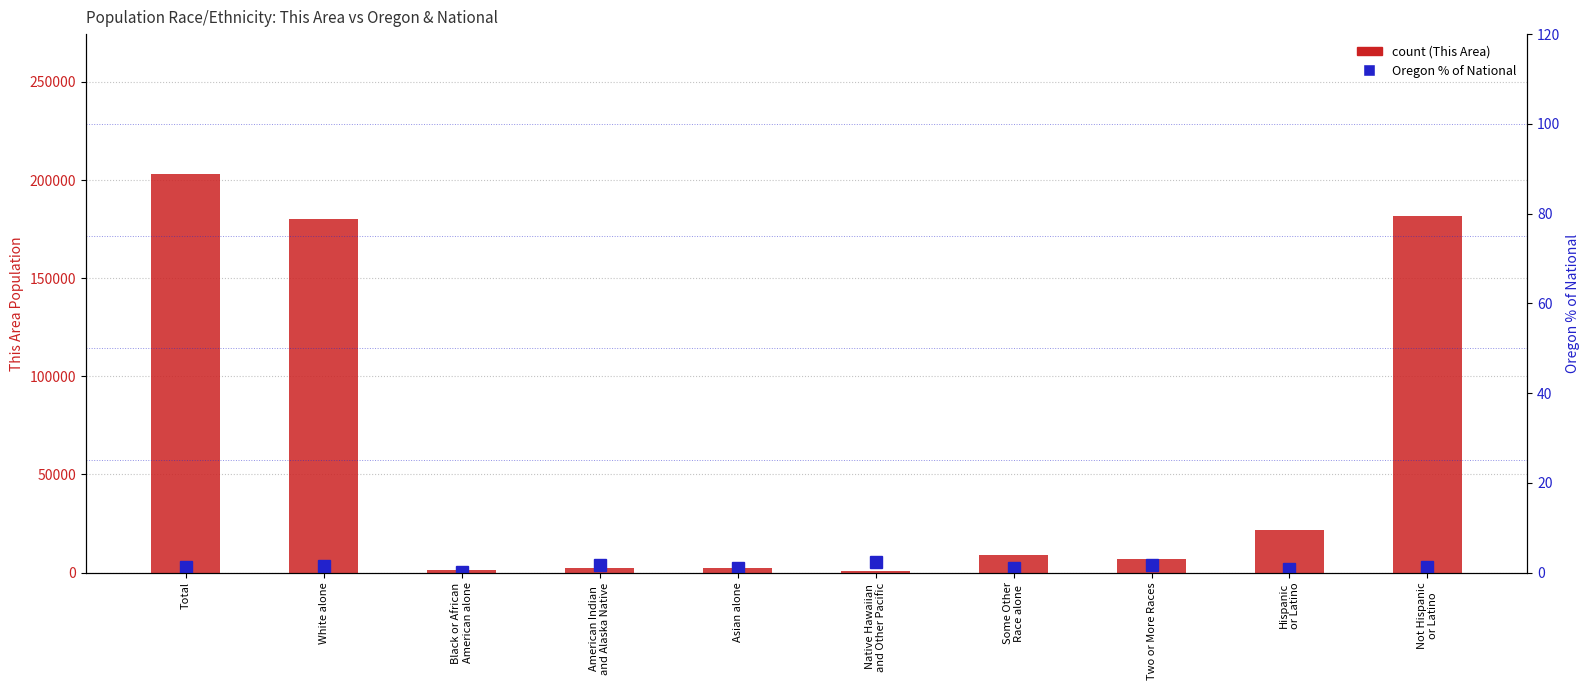

Reading left to right, transcribe all the data shown in this chart.

This Area (count): Total=203206.0	White alone=180172.0	Black or African
American alone=1372.0	American Indian
and Alaska Native=2386.0	Asian alone=2364.0	Native Hawaiian
and Other Pacific=595.0	Some Other
Race alone=9200.0	Two or More Races=7117.0	Hispanic
or Latino=21745.0	Not Hispanic
or Latino=181461.0
Oregon % of National: Total=1.2	White alone=1.4	Black or African
American alone=0.2	American Indian
and Alaska Native=1.8	Asian alone=1.0	Native Hawaiian
and Other Pacific=2.5	Some Other
Race alone=1.1	Two or More Races=1.6	Hispanic
or Latino=0.9	Not Hispanic
or Latino=1.3